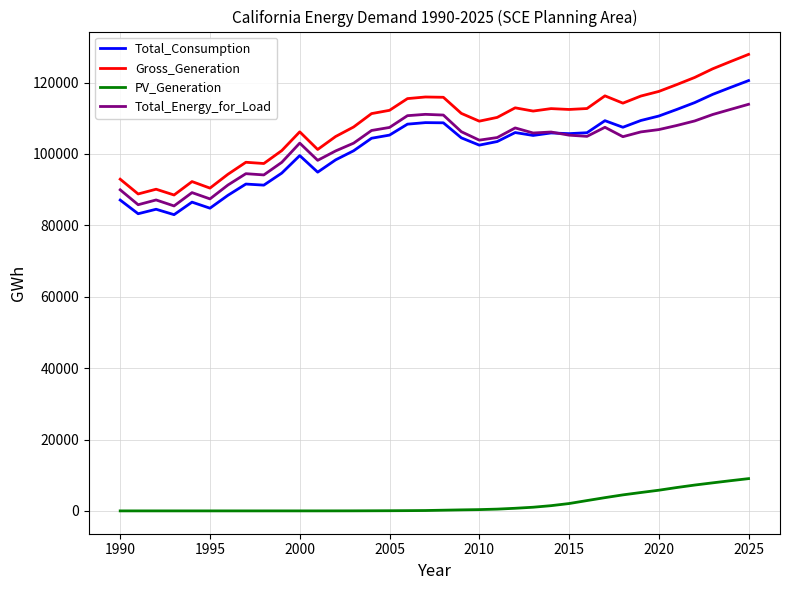

True or false: Gross_Generation and Total_Energy_for_Load intersect in this chart.

False